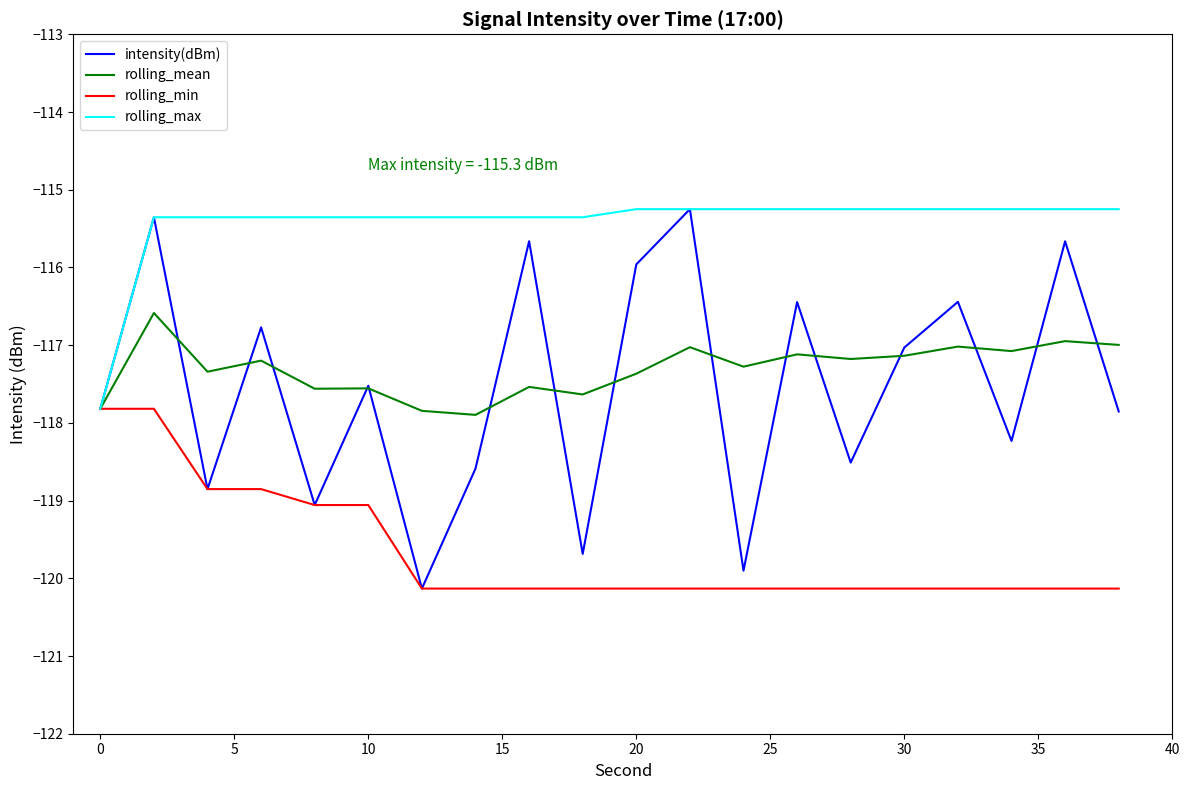

What is the difference between the maximum and second lowest values in the rolling_min series?

2.3